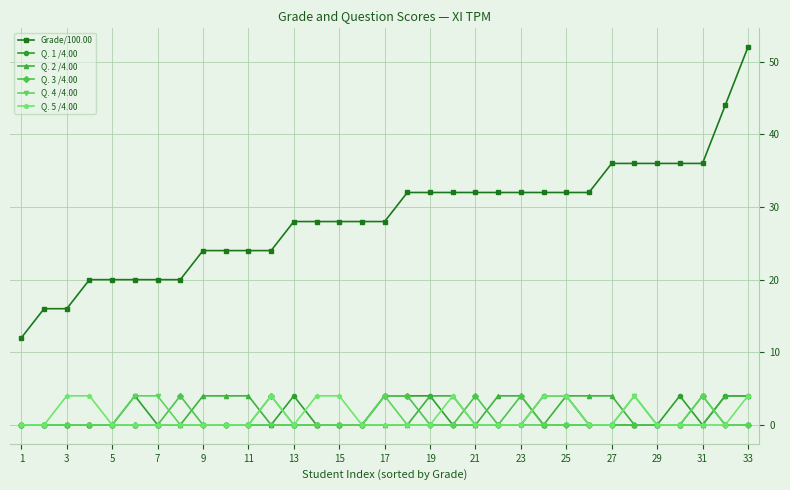

How many distinct data groups are displayed?

6